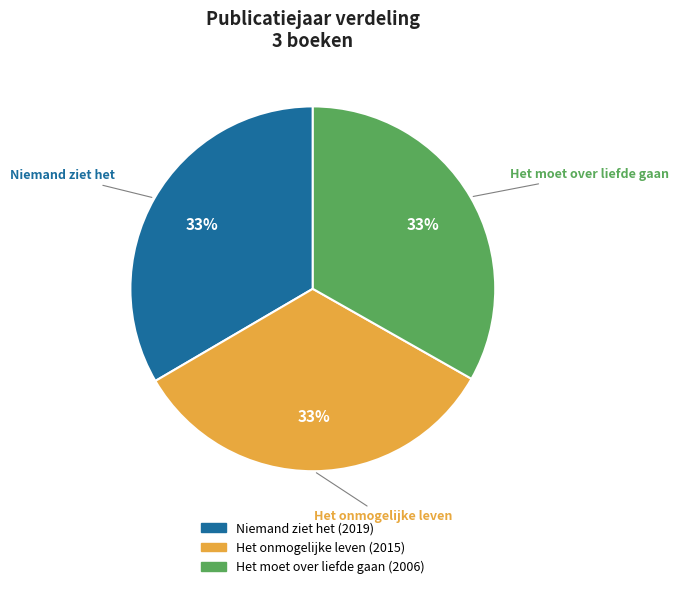

How many segments does this pie chart have?

3